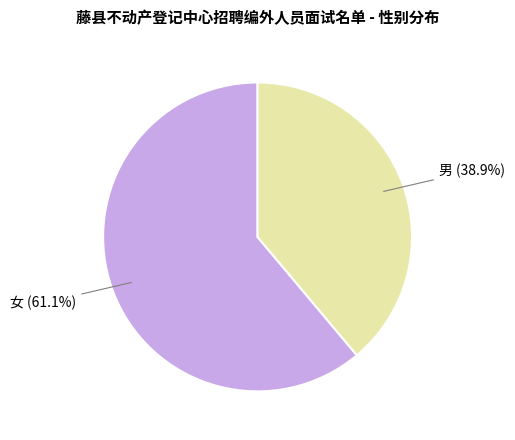

Is there any slice that represents more than half of the pie?

Yes